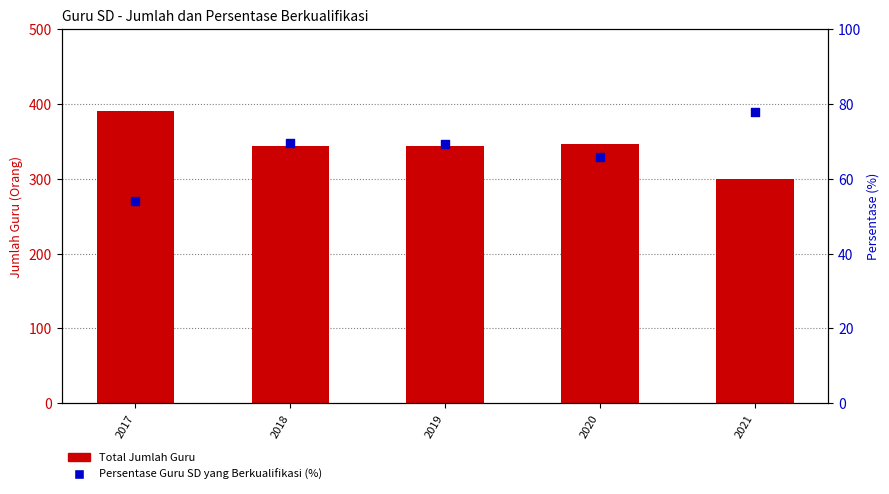

Which series has the largest total across all categories?

Total Jumlah Guru